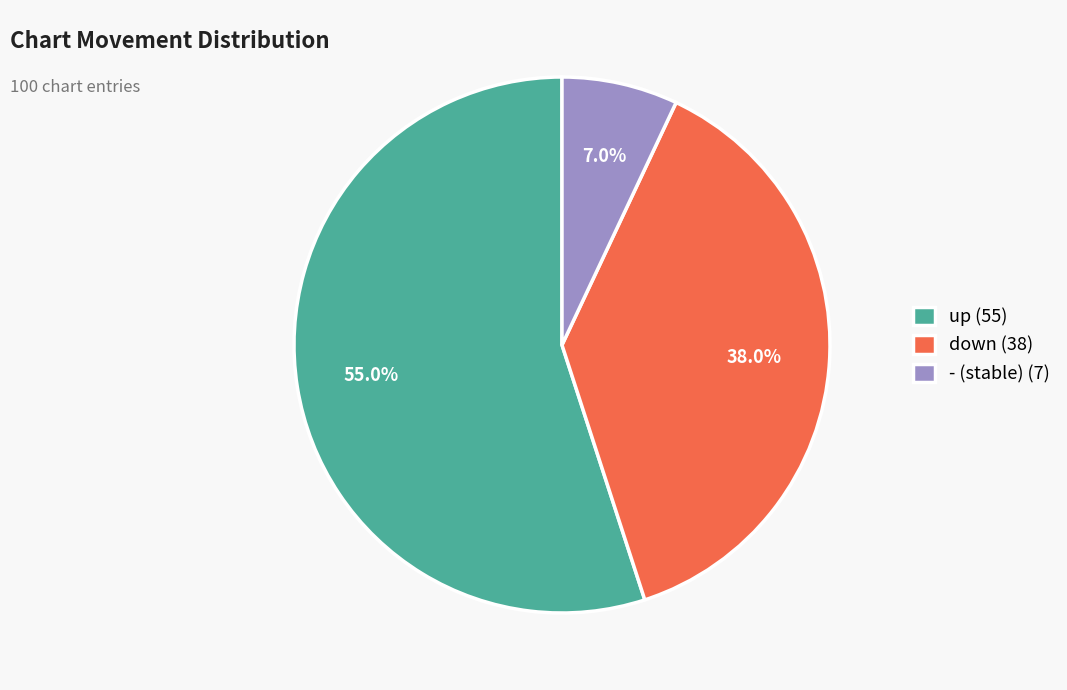

What percentage is the - slice, to the nearest percent?

7%